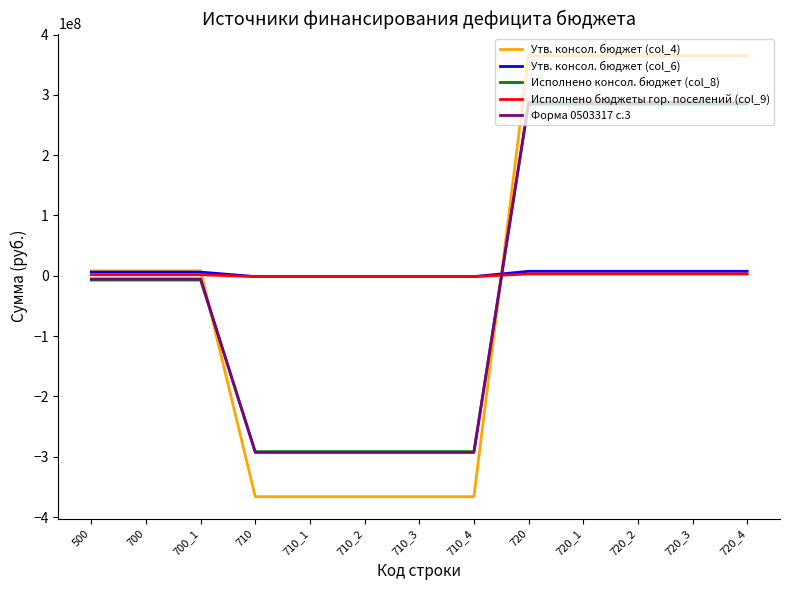

What is the minimum value for Исполнено консол. бюджет (col_8)?

-291579806.5